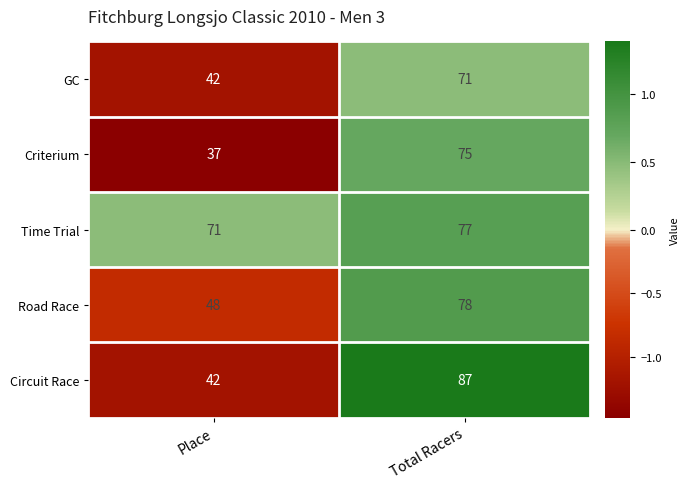

What is the maximum value for Time Trial?

77